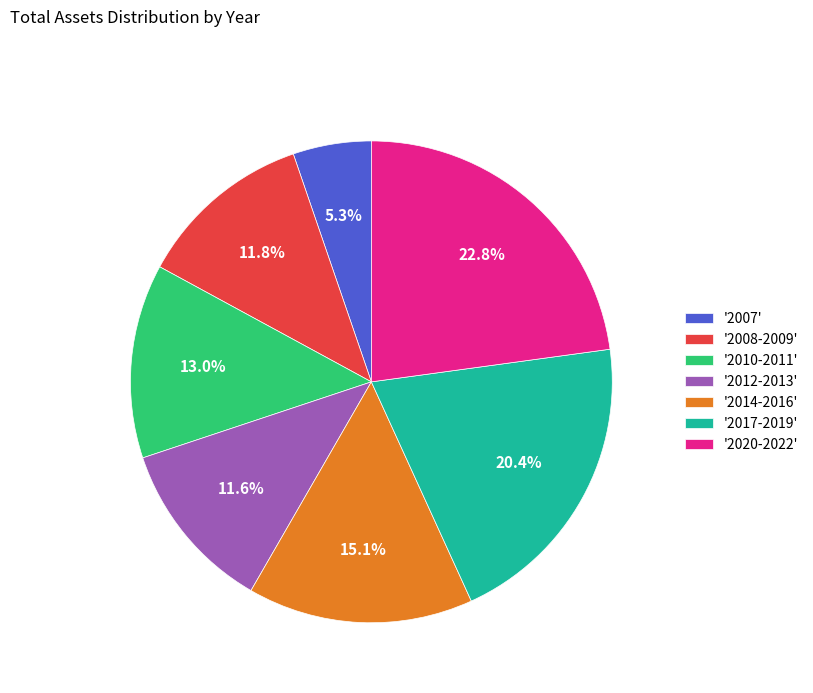

What is the smallest slice in the pie chart?

'2007'